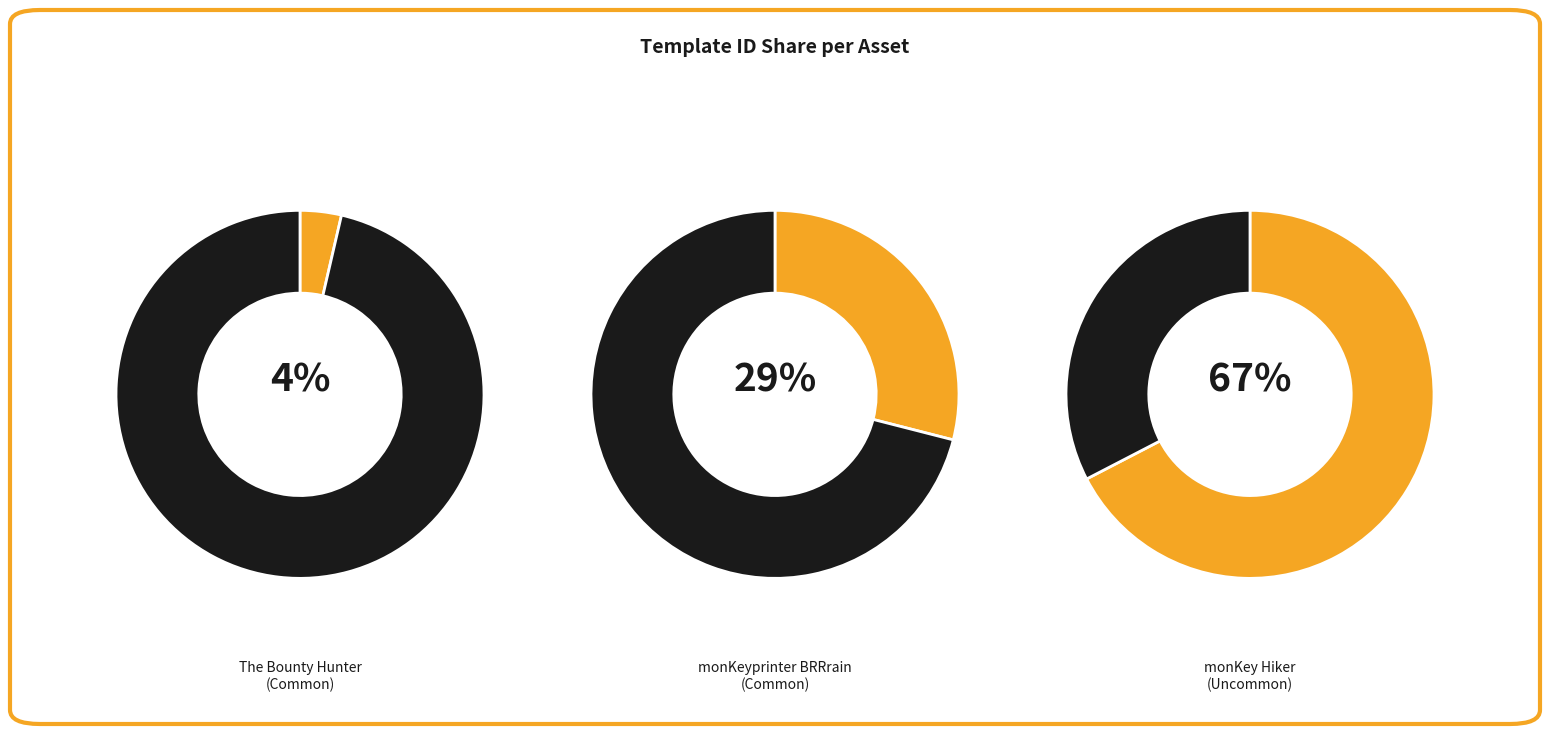

Is the sum of The Bounty Hunter and monKey Hiker greater than half?

Yes